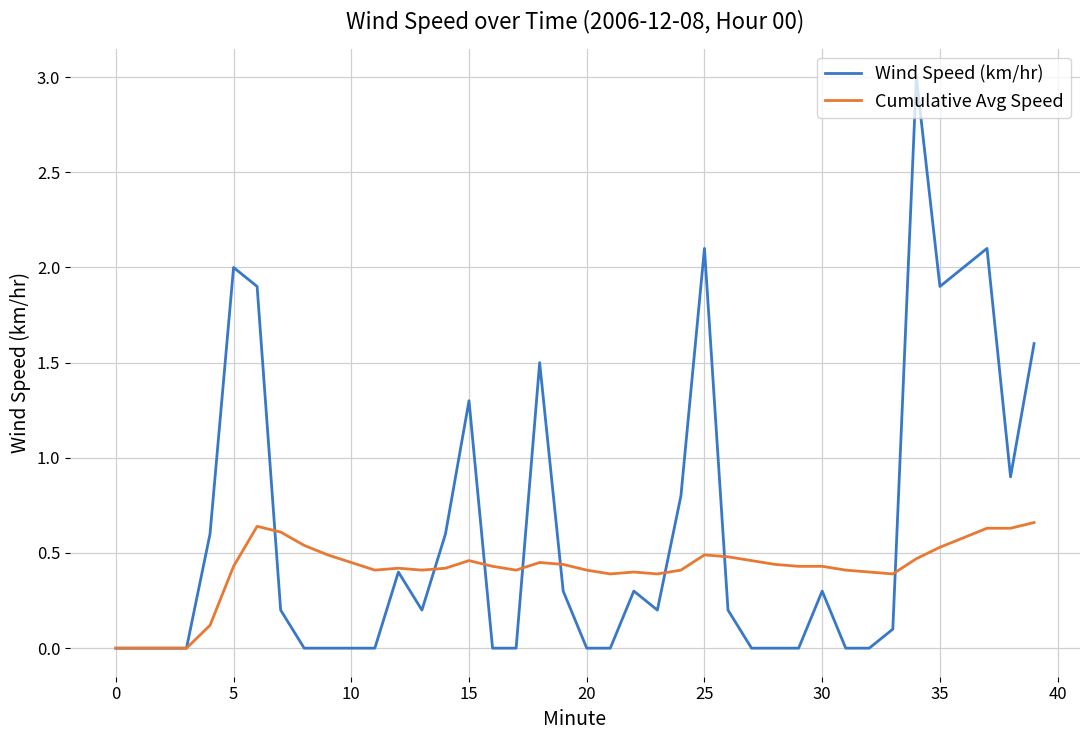

Which series has the largest range (max minus min)?

Wind Speed (km/hr)